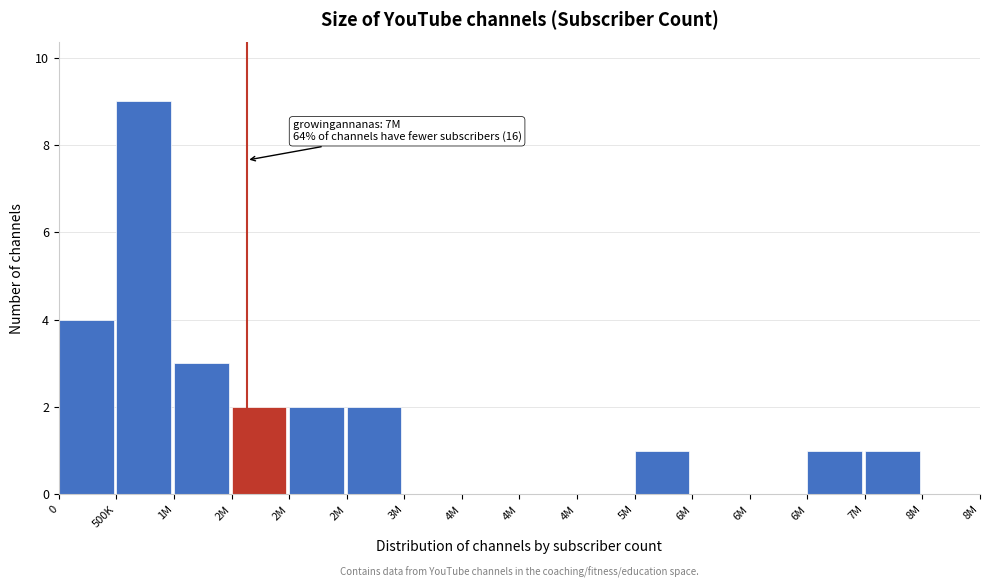

How many categories are shown in the chart?

16